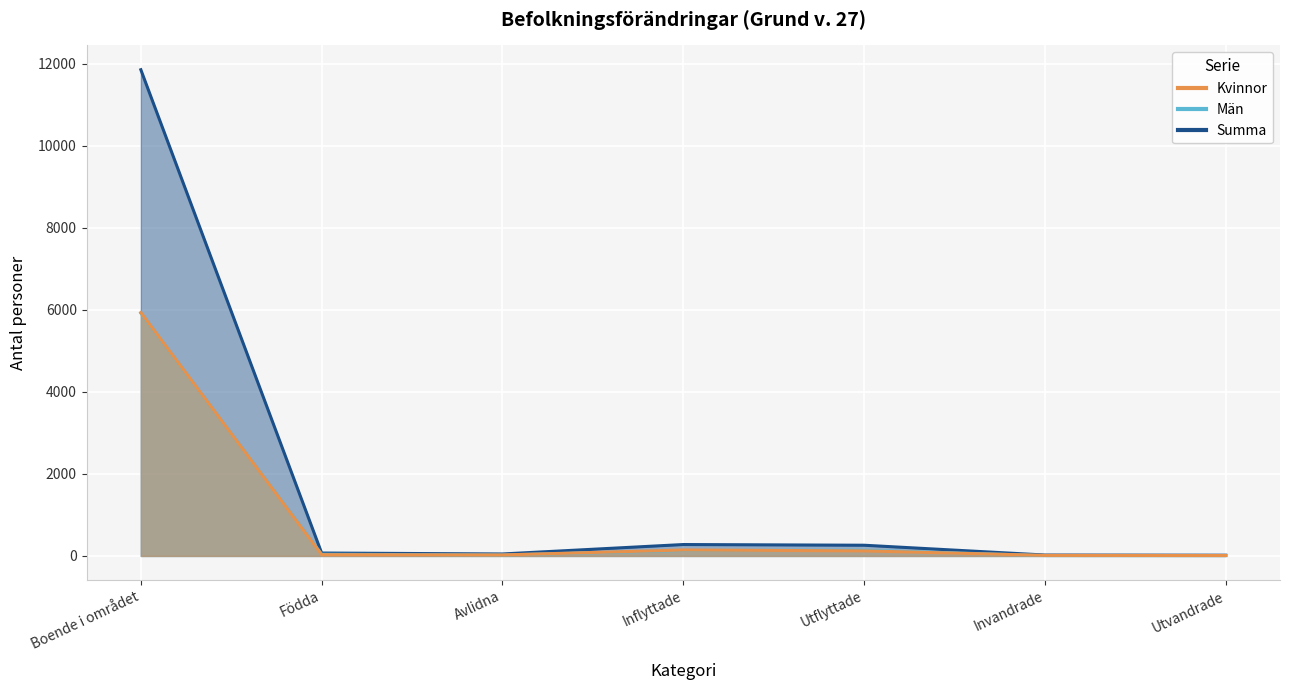

Between Inflyttade and Födda, which is larger?

Inflyttade